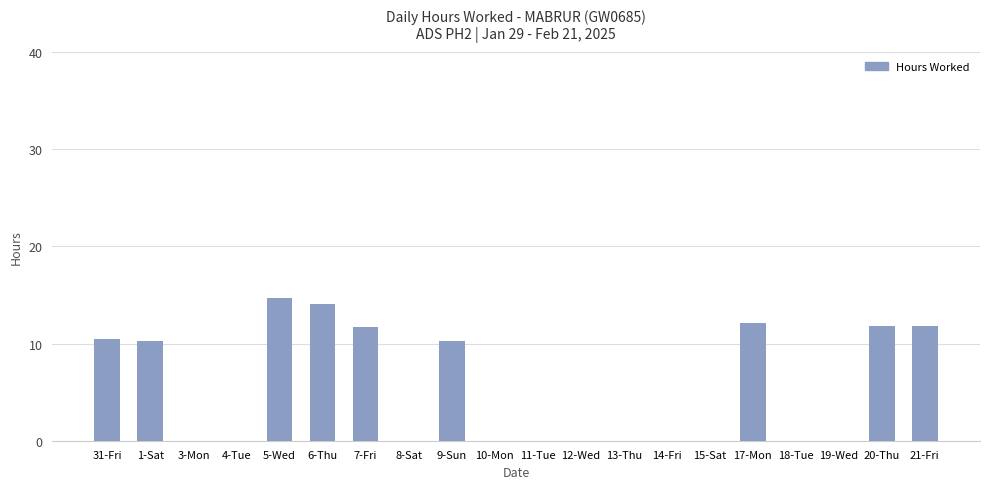

What value does the data have at 20-Thu?

11.8